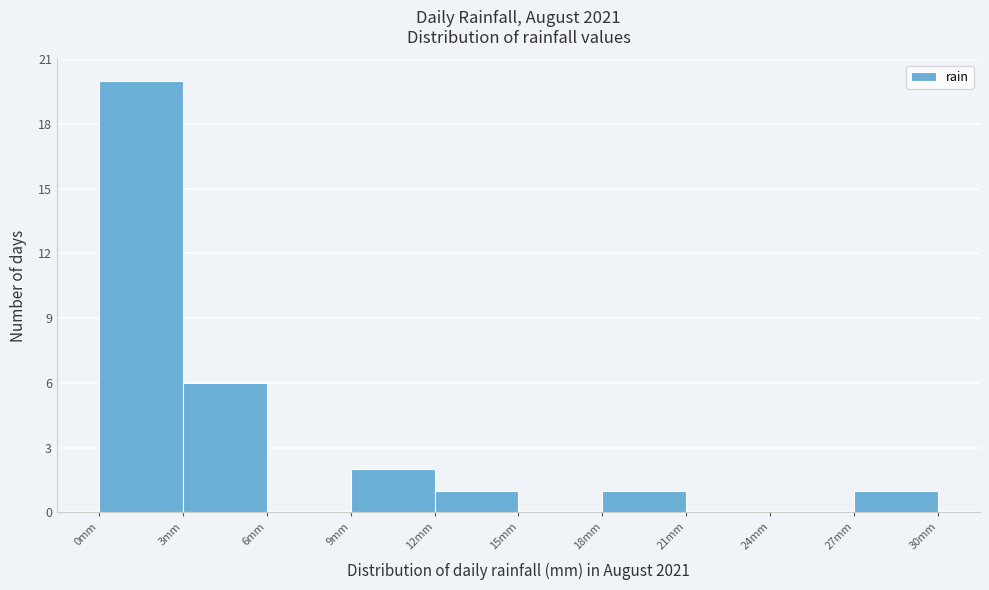

Which range on the x-axis has the tallest bar?

0 to 3